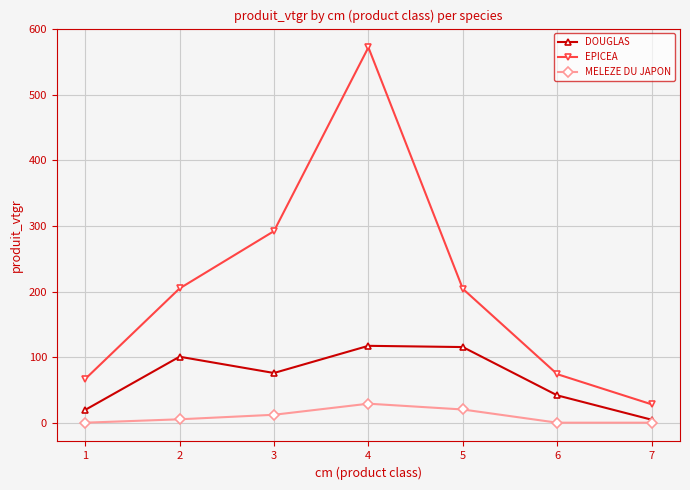

List the series in order of their overall mean, highest first.

EPICEA, DOUGLAS, MELEZE DU JAPON